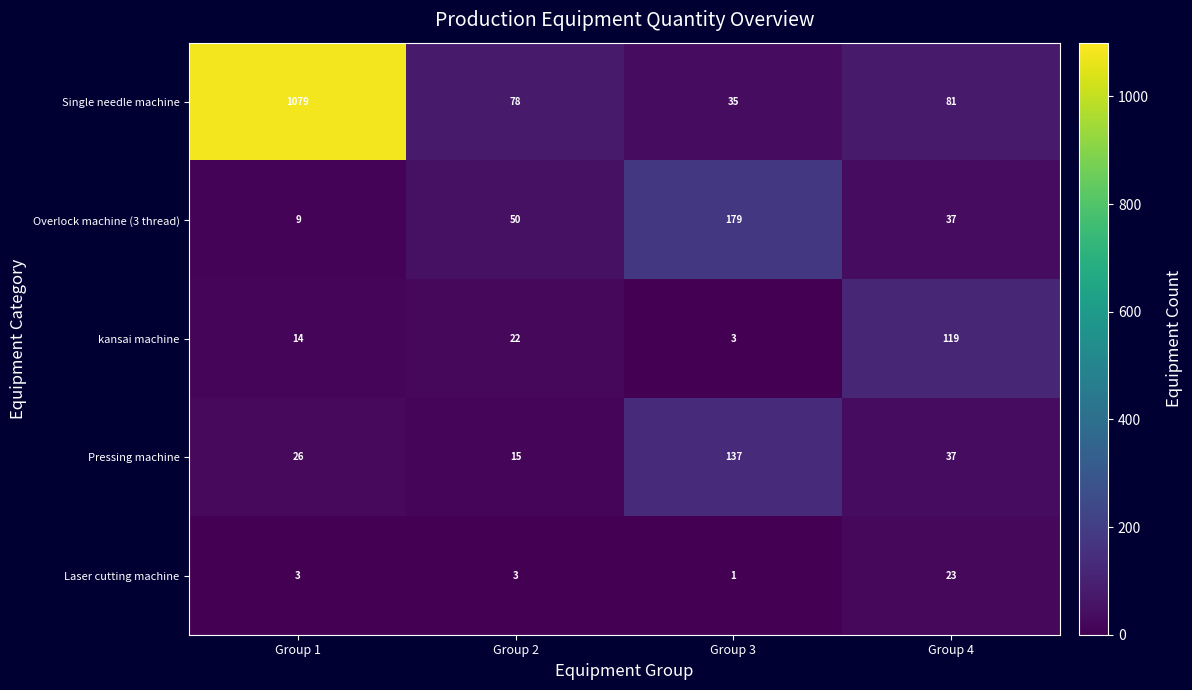

What is the highest value of the Pressing machine series?

137